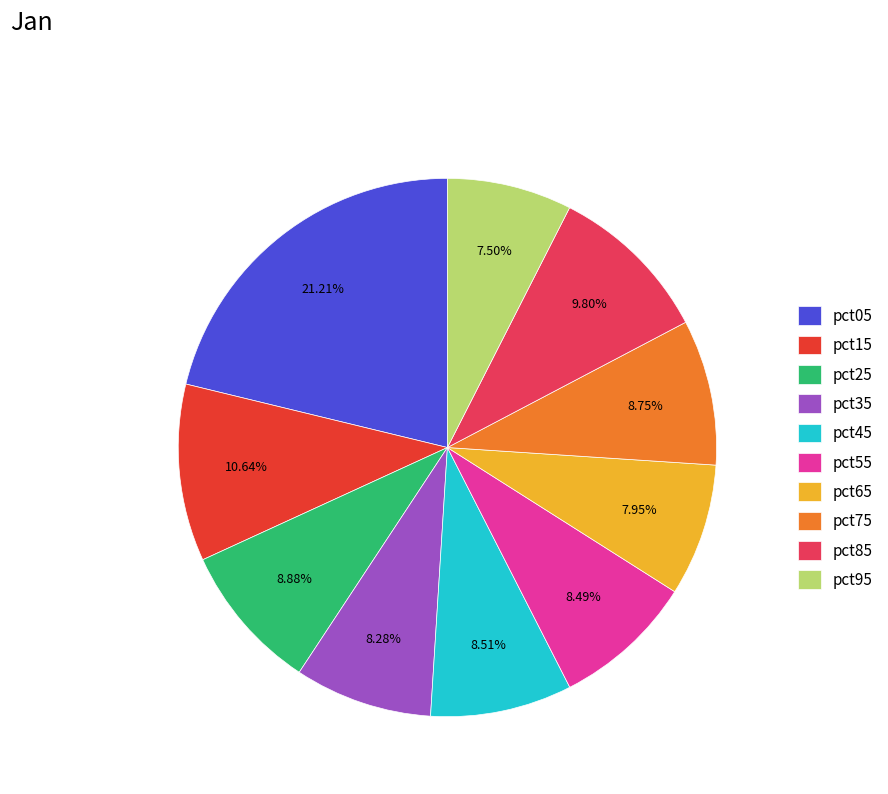

Approximately how many times larger is the value at pct75 compared to pct05?

0.4